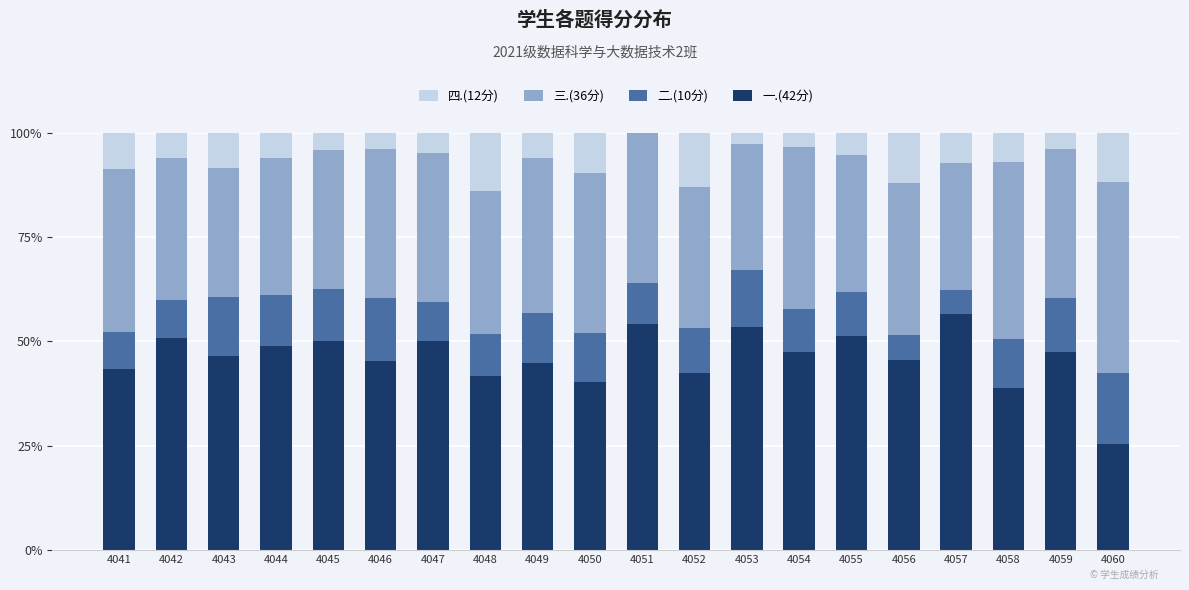

What is the total value across all series at 4056?

100.0